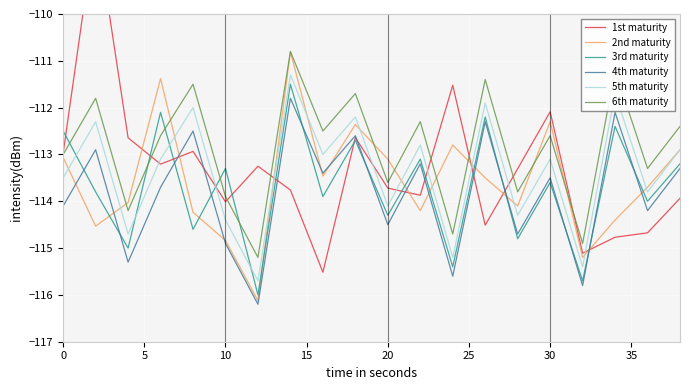

True or false: 6th maturity and 4th maturity cross at least once.

False